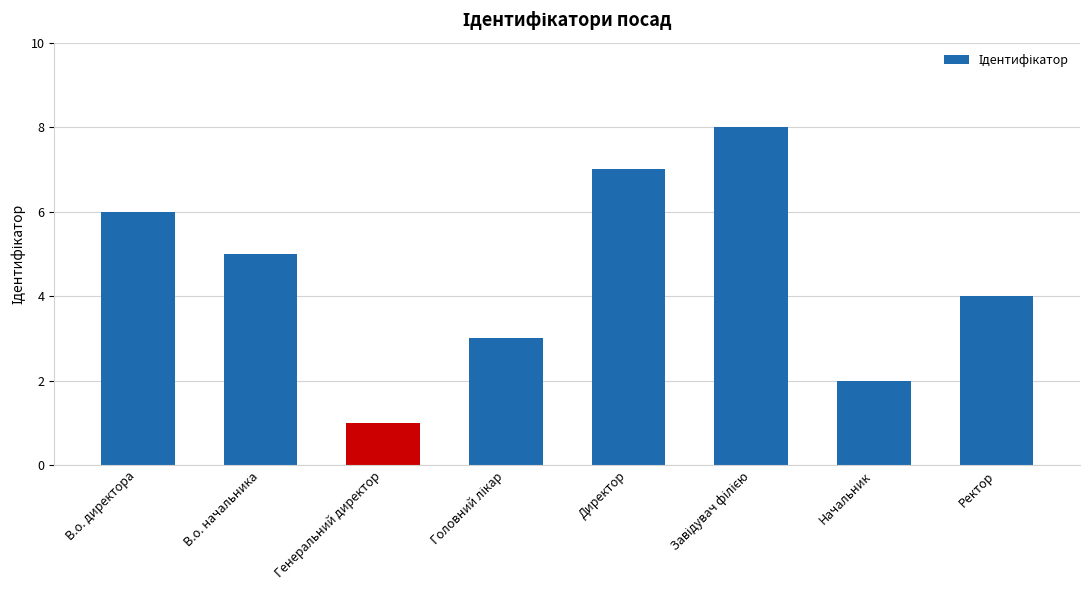

Are the bars horizontal?

No